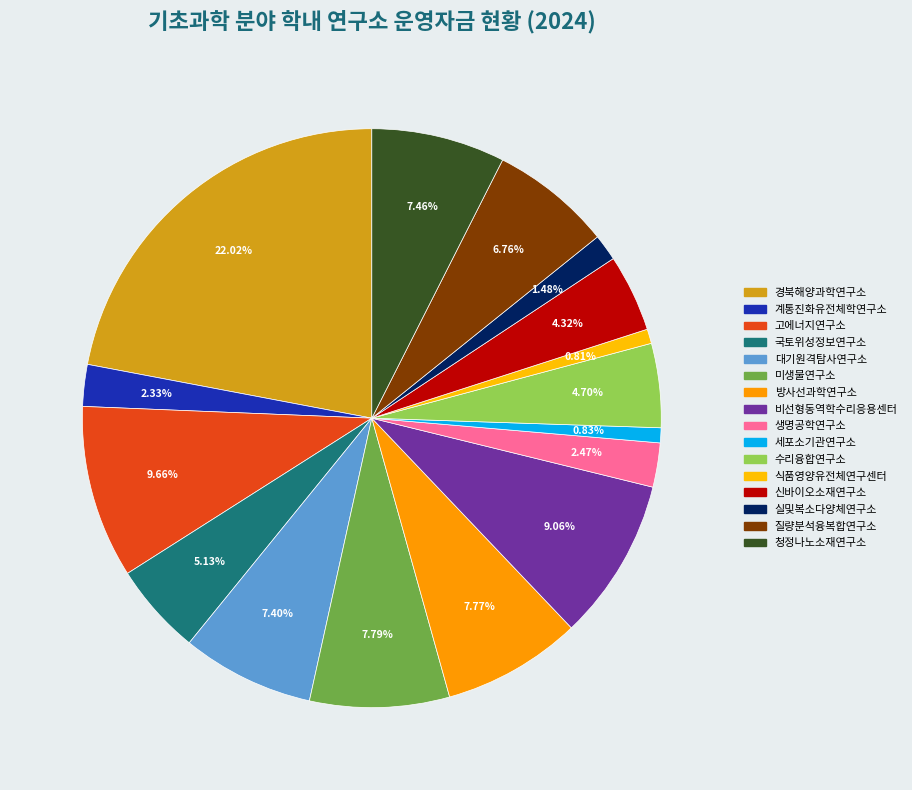

Does any single category account for the majority?

No